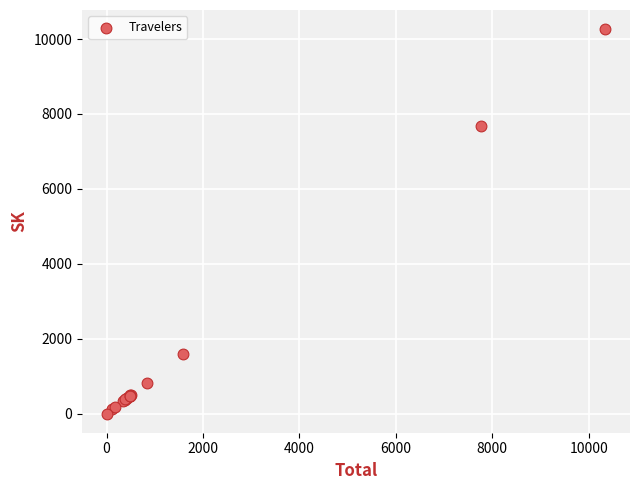

What Y value in the scatter plot is closest to 5135?

7686.2